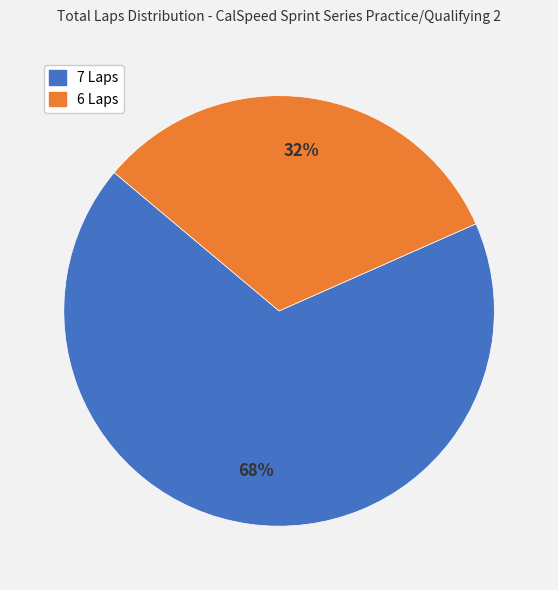

How many segments does this pie chart have?

2